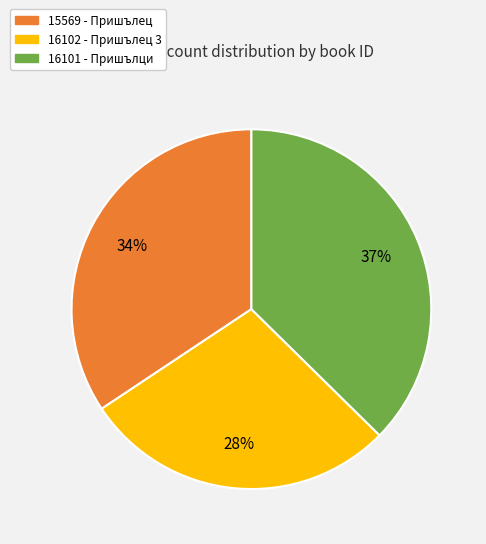

Is there a majority slice in this chart?

No